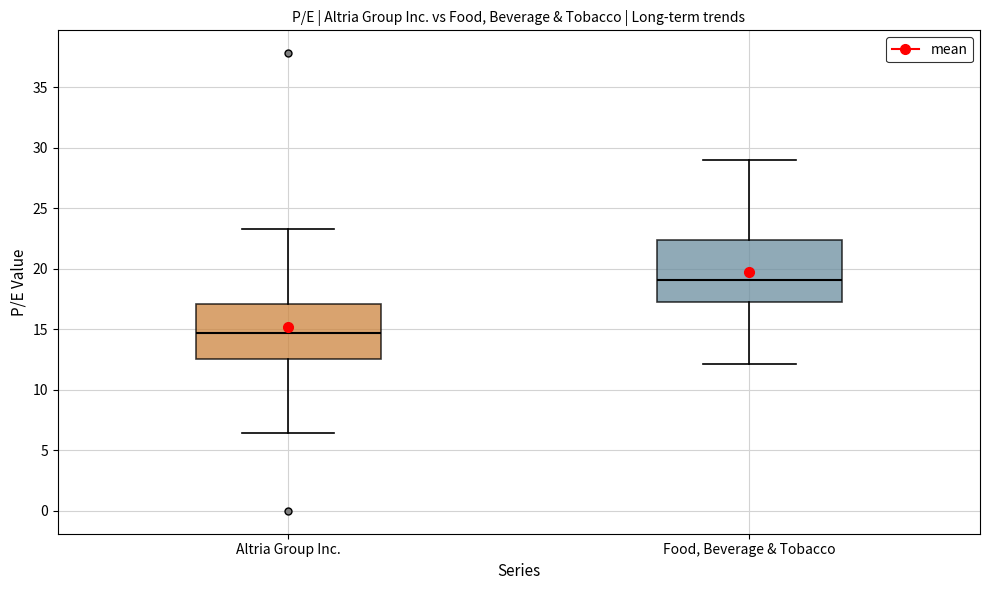

Reading left to right, read every box against the y-axis: the position of its median line, the range the box covers, and the ends of its whiskers. The values are not printed on the chart, so give them approximately, as read against the axis.

Altria Group Inc.: median 14.5, box 12.5 to 17.0, whiskers 6.5 to 23.5
Food, Beverage & Tobacco: median 19.0, box 17.5 to 22.5, whiskers 12.0 to 29.0